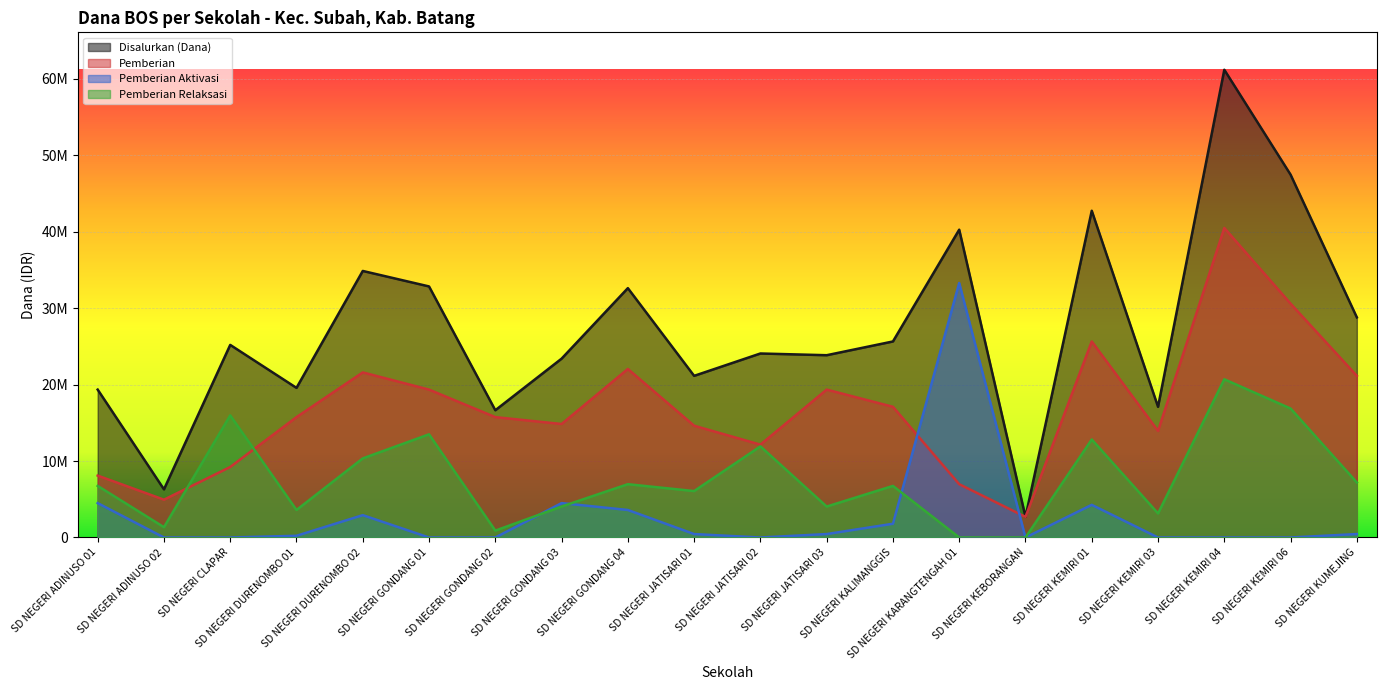

After their last crossing, which series has the higher values: Pemberian Relaksasi or Pemberian?

Pemberian